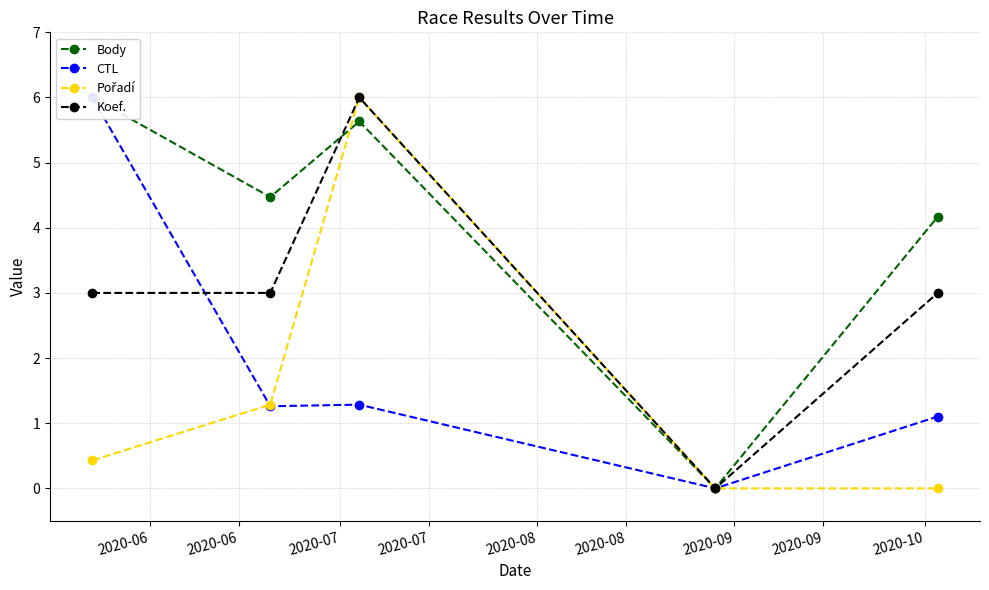

What is the value of the Koef. point at the 3rd from the left?

6.0